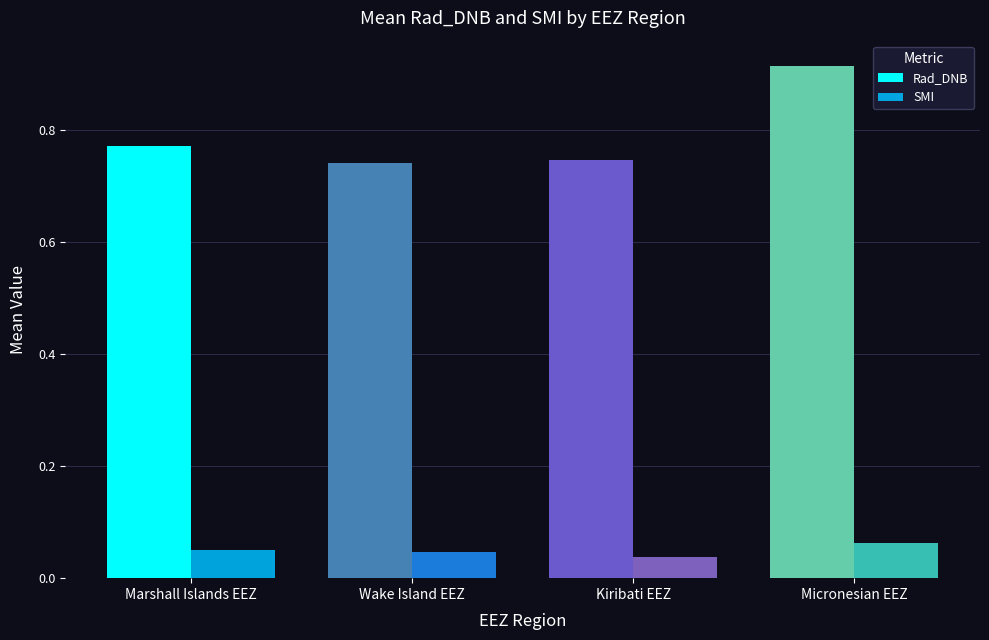

How many series are shown in this chart?

2